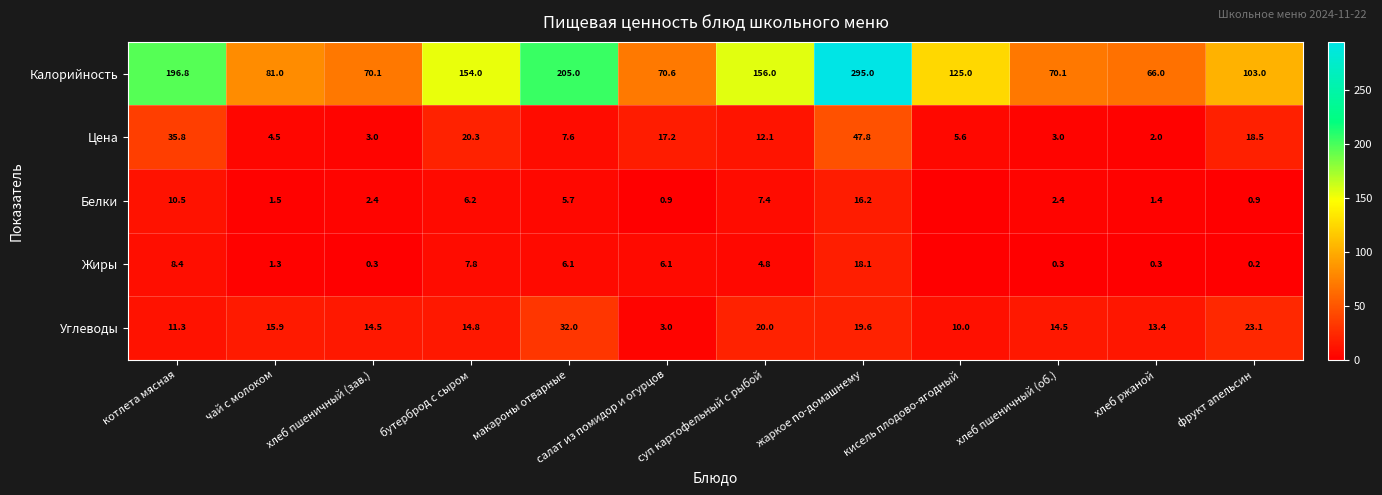

Read the Цена value at хлеб ржаной.

2.0